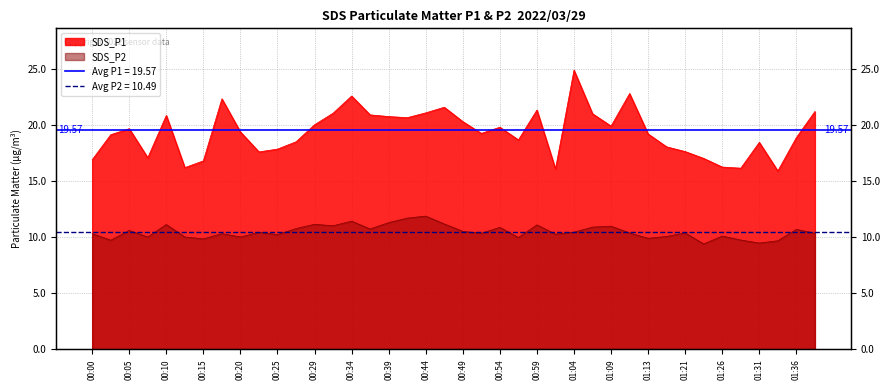

What is the label of the 21st point from the right?

00:46